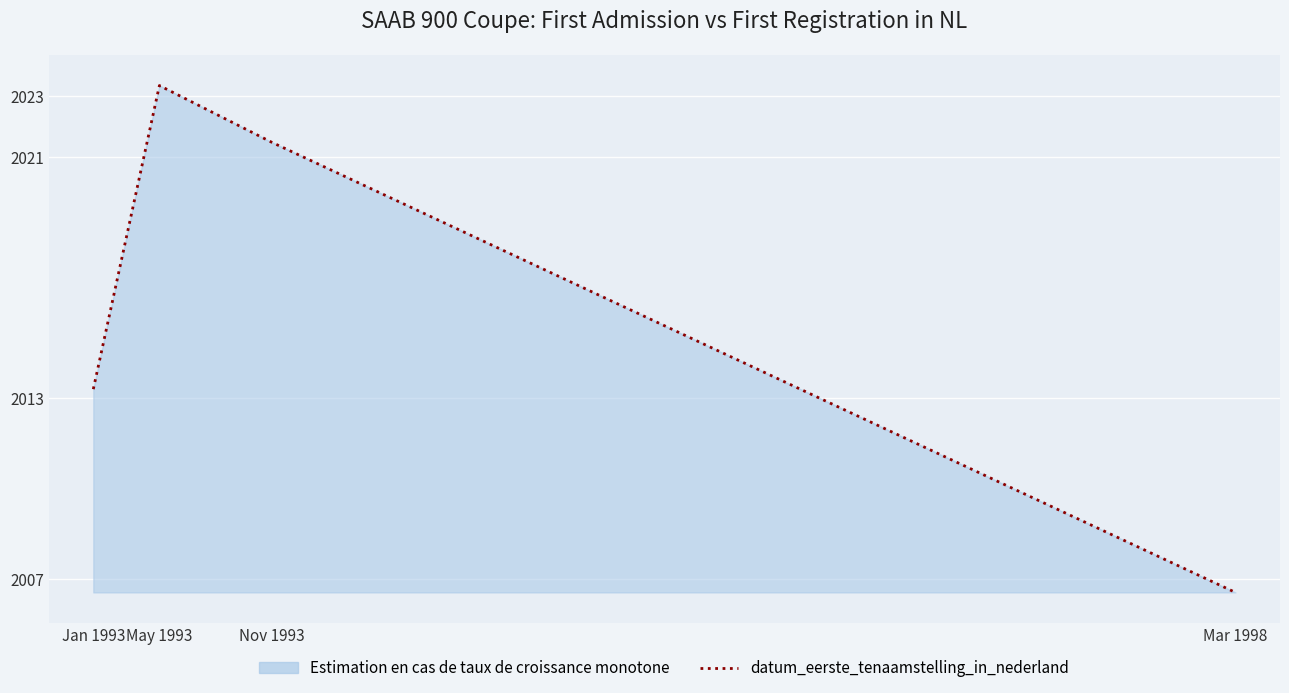

Reading left to right, list all the values displayed in this chart.

2013.3	2023.4	2021.5	2006.5